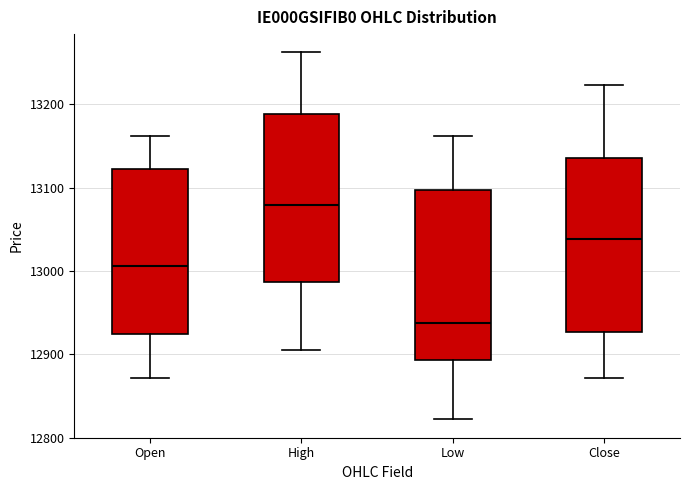

Which box's median line is the lowest?

Low